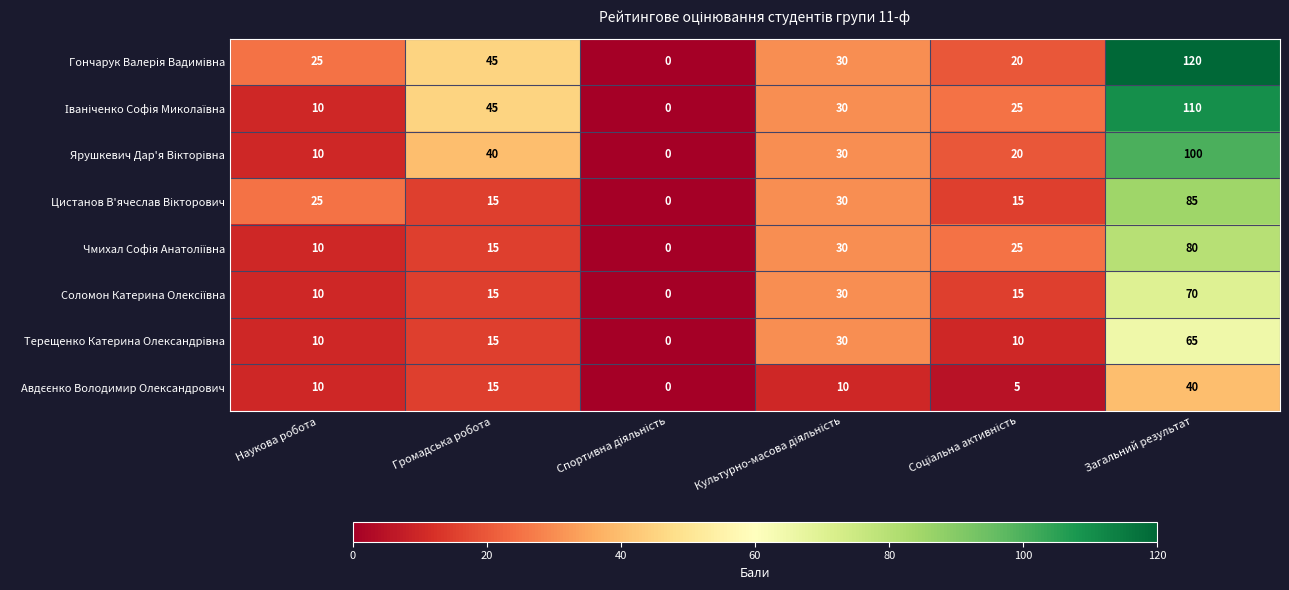

What is the spread (max minus min) of values at Наукова робота?

15